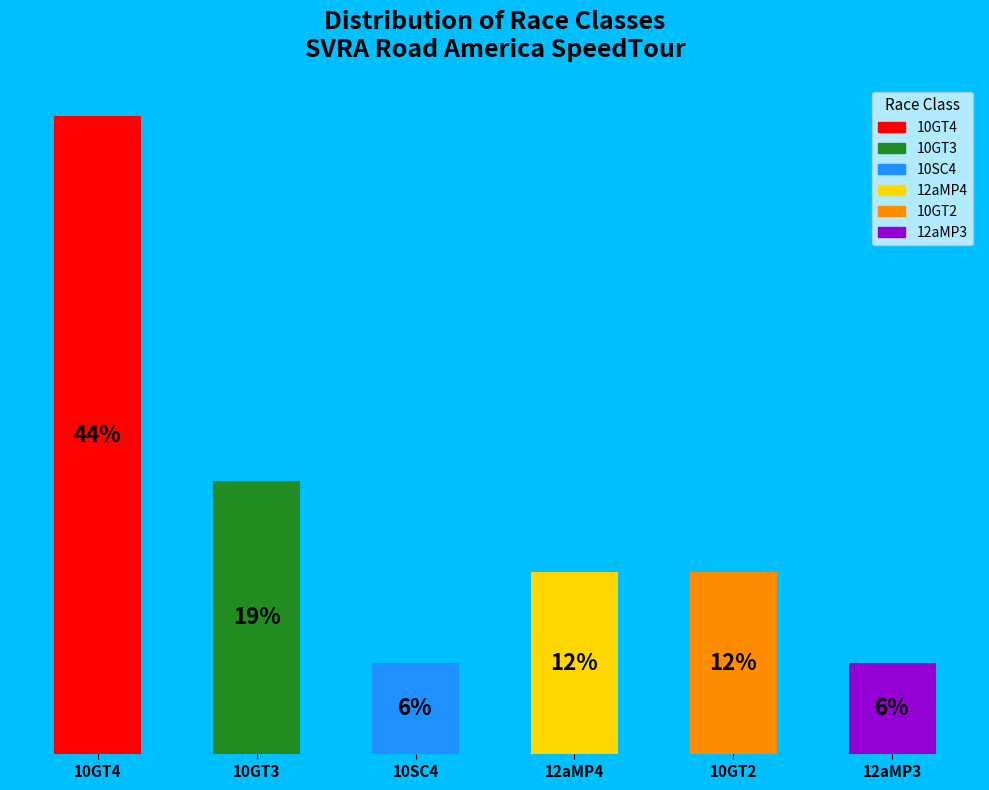

Are the bars horizontal?

No